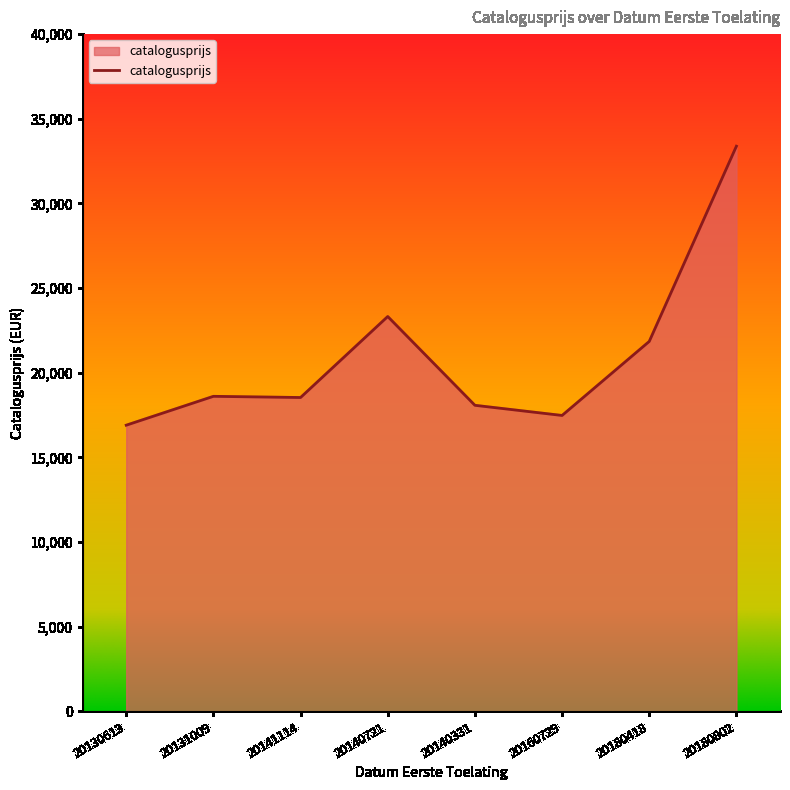

True or false: the data has more than 2 interior local peaks.

False